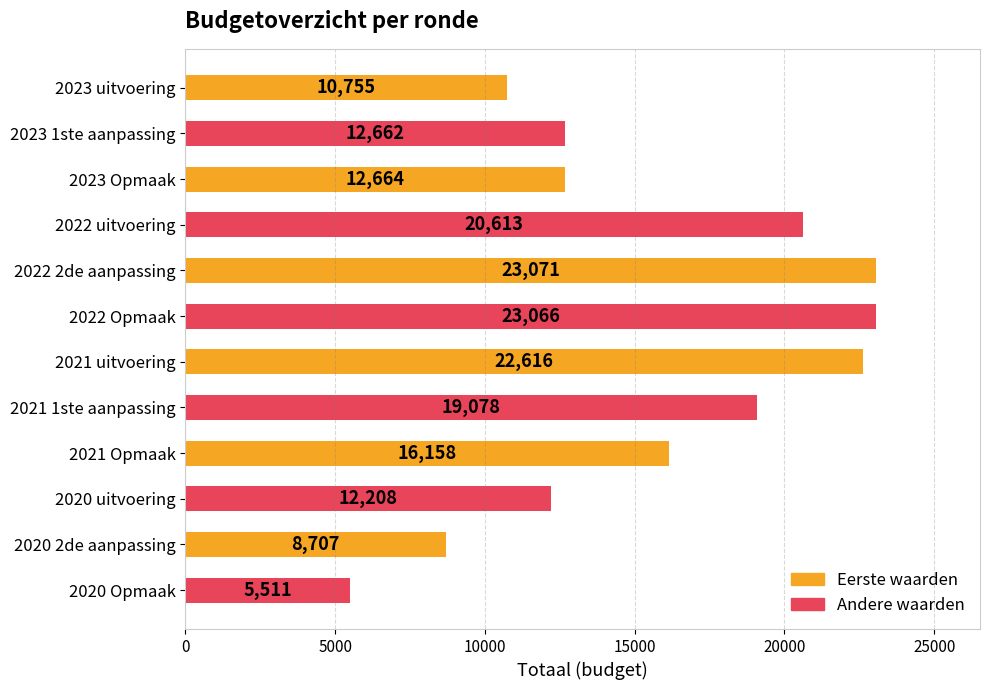

What is the ratio of the value at 2022 2de aanpassing to the value at 2020 uitvoering?

1.9